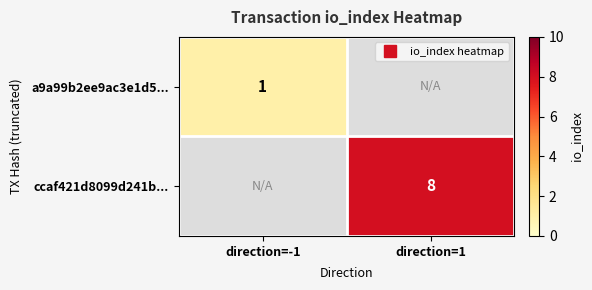

What is the highest value of the a9a99b2ee9ac3e1d5... series?

1.0